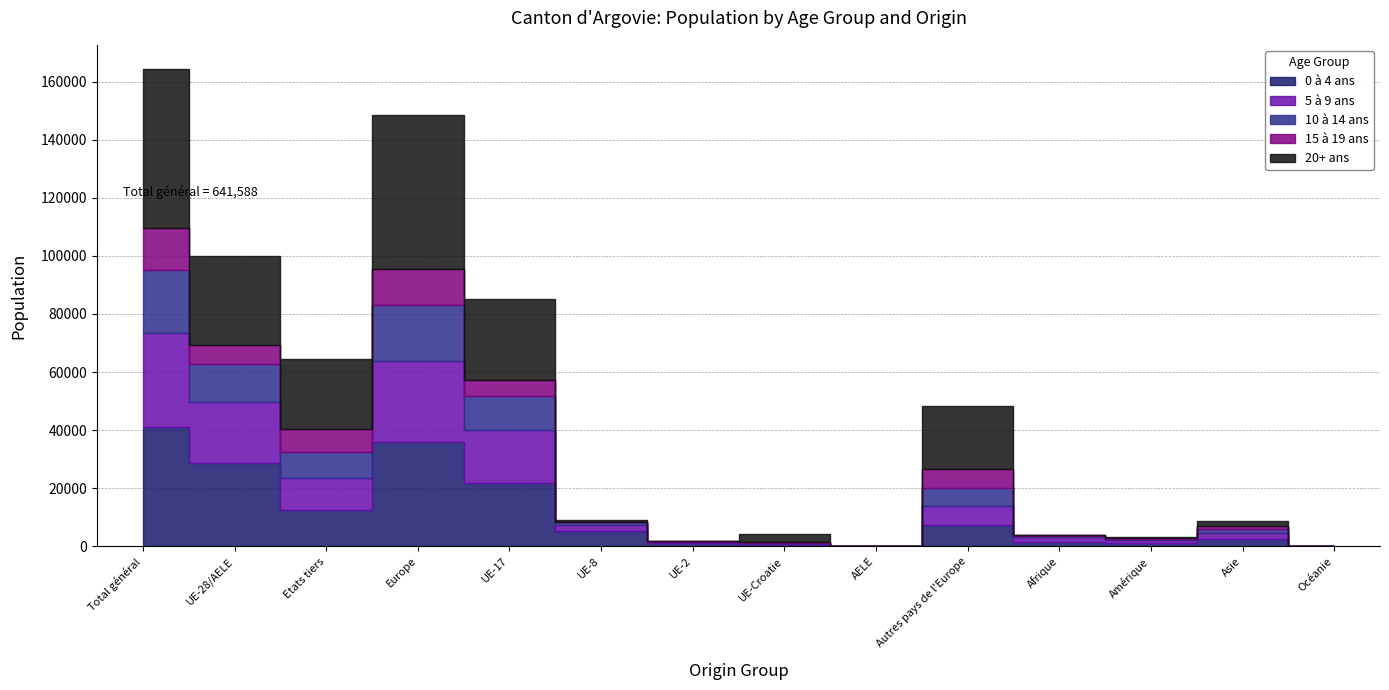

Rank the series by their average value, from lowest to highest.

15 à 19 ans, 10 à 14 ans, 5 à 9 ans, 0 à 4 ans, 20+ ans